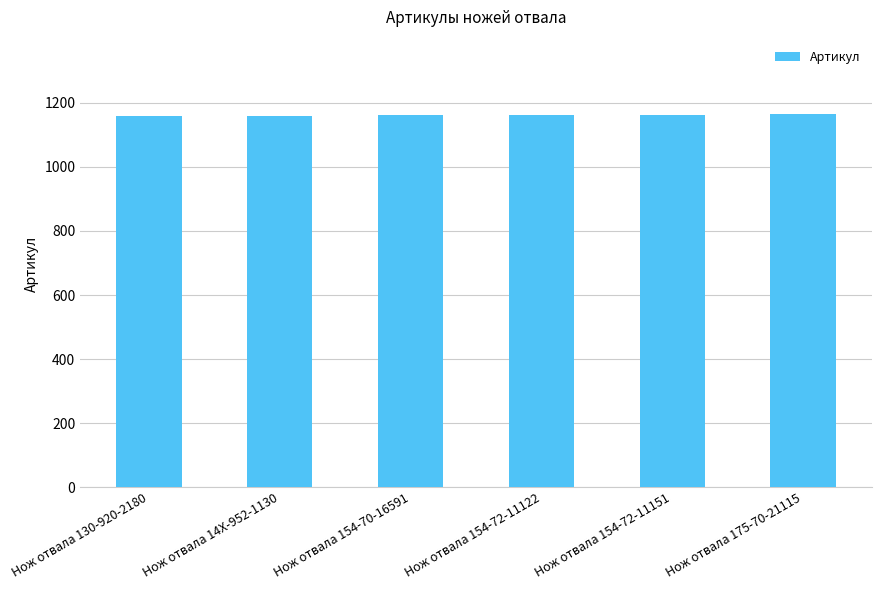

Approximately how many times larger is the value at Нож отвала 154-70-16591 compared to Нож отвала 130-920-2180?

1.0